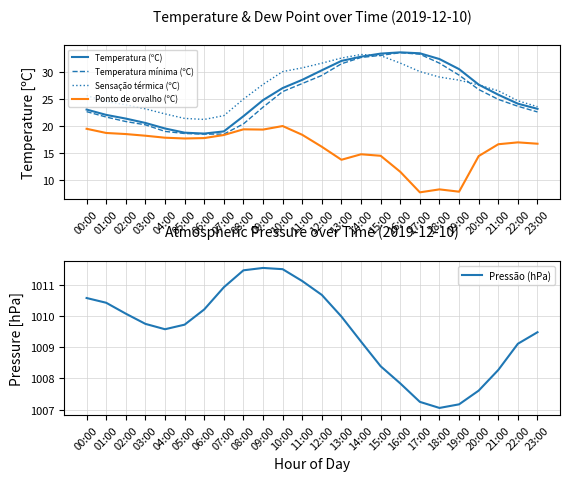

Which series has the widest spread of values?

Temperatura mínima (ºC)